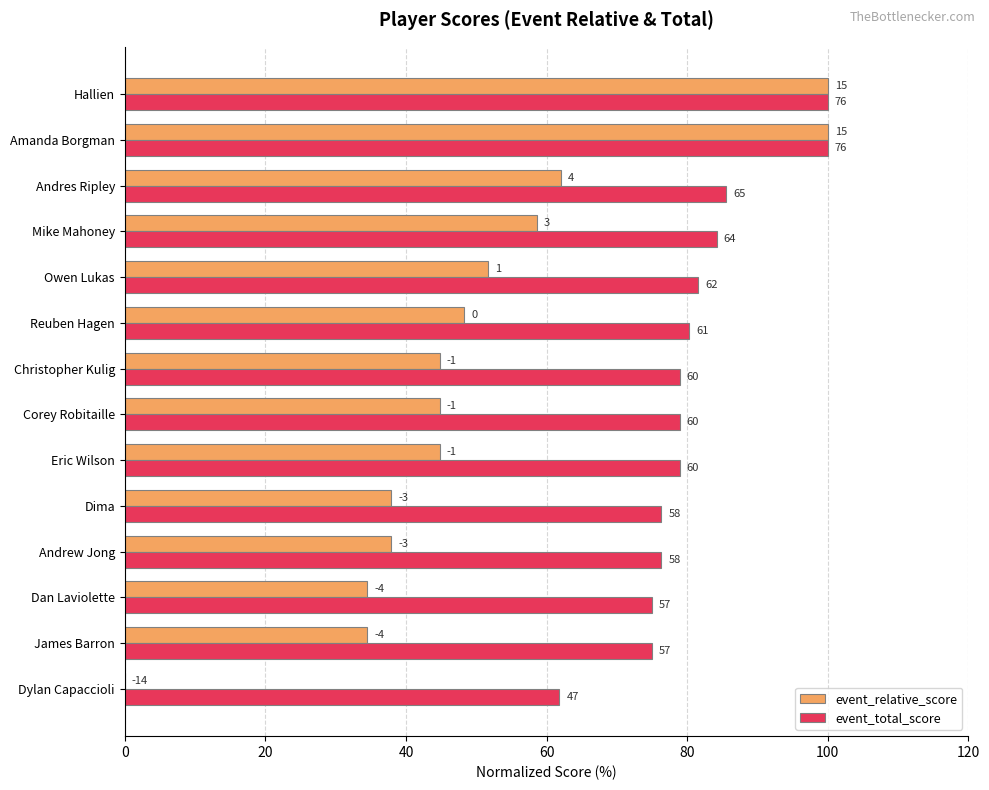

What are all the series names shown in the legend?

event_relative_score, event_total_score